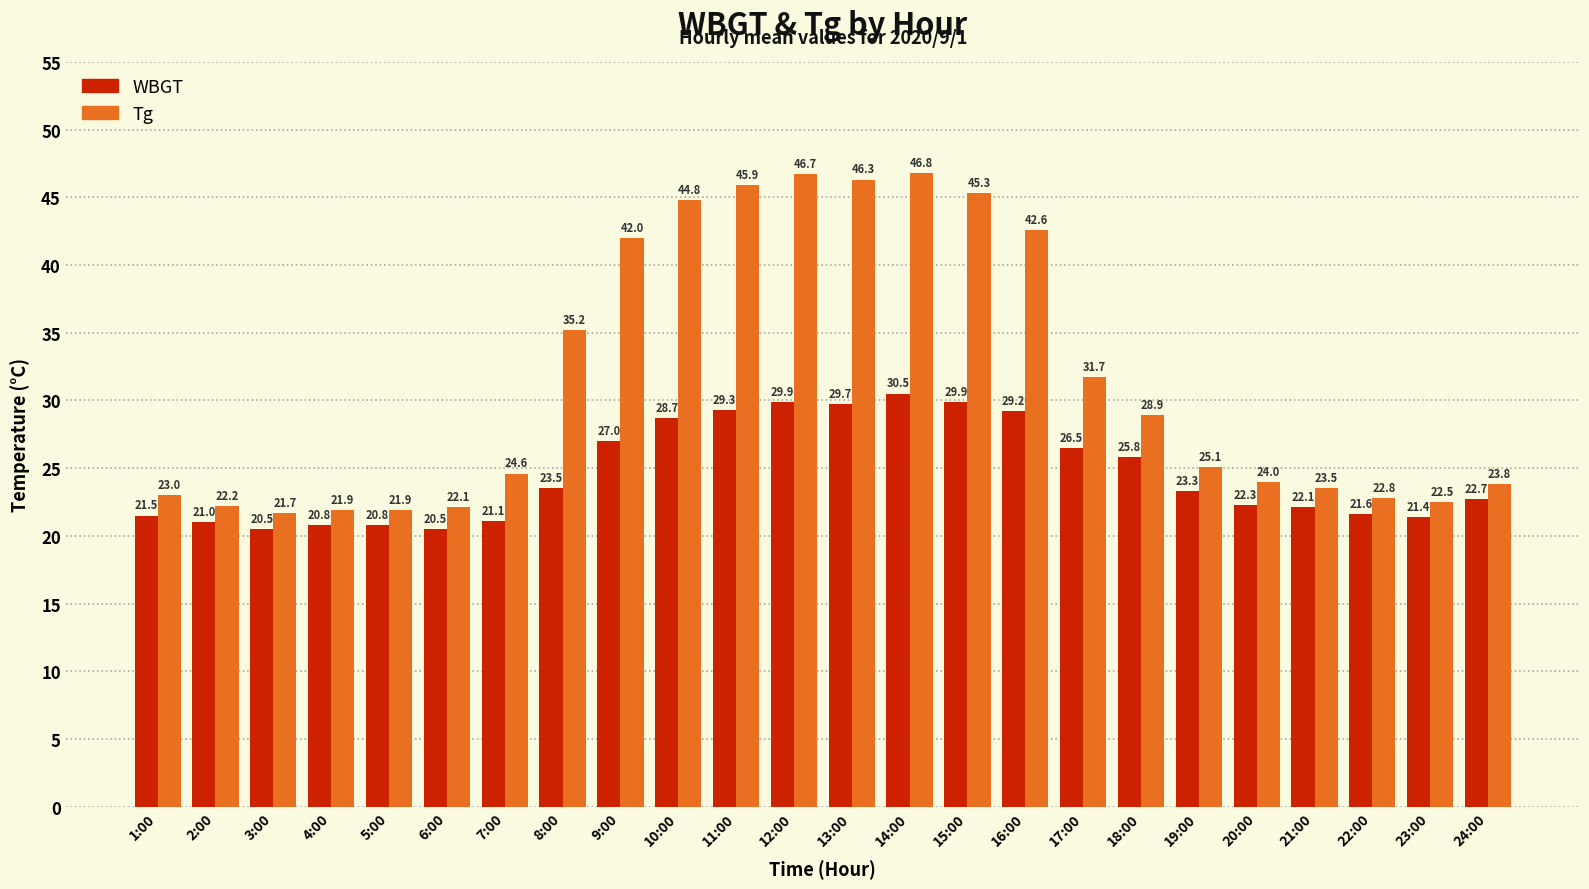

What is the approximate value of Tg at 8:00?

35.2